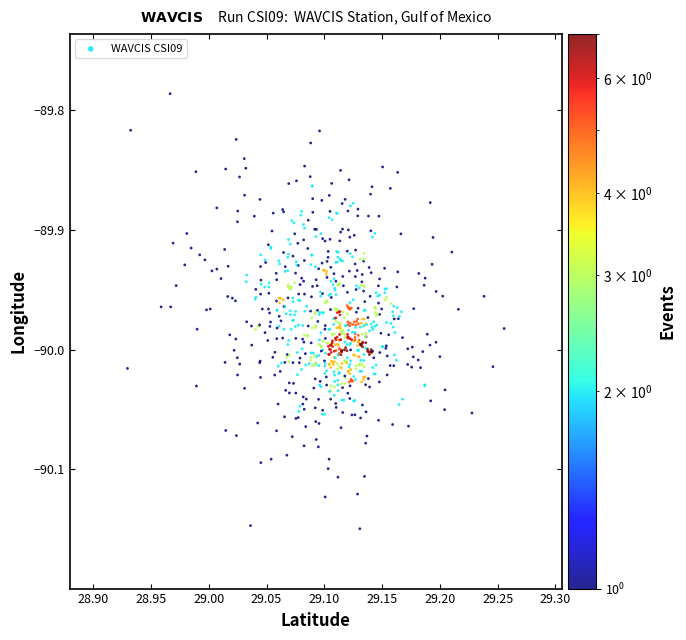

What is the range of Y values (max minus min)?

0.4